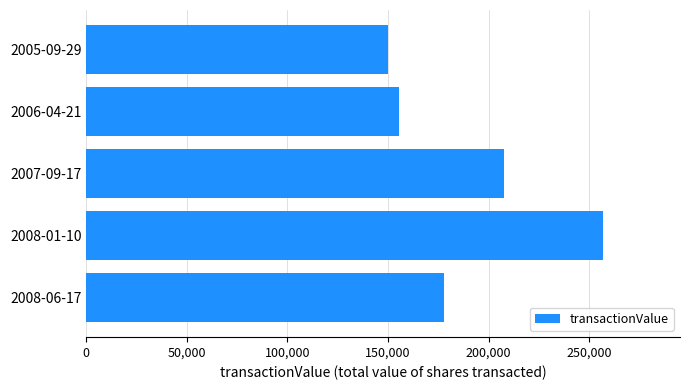

Reading top to bottom, what are all the values shown in this chart?

150150	155461	207477	256727	177823